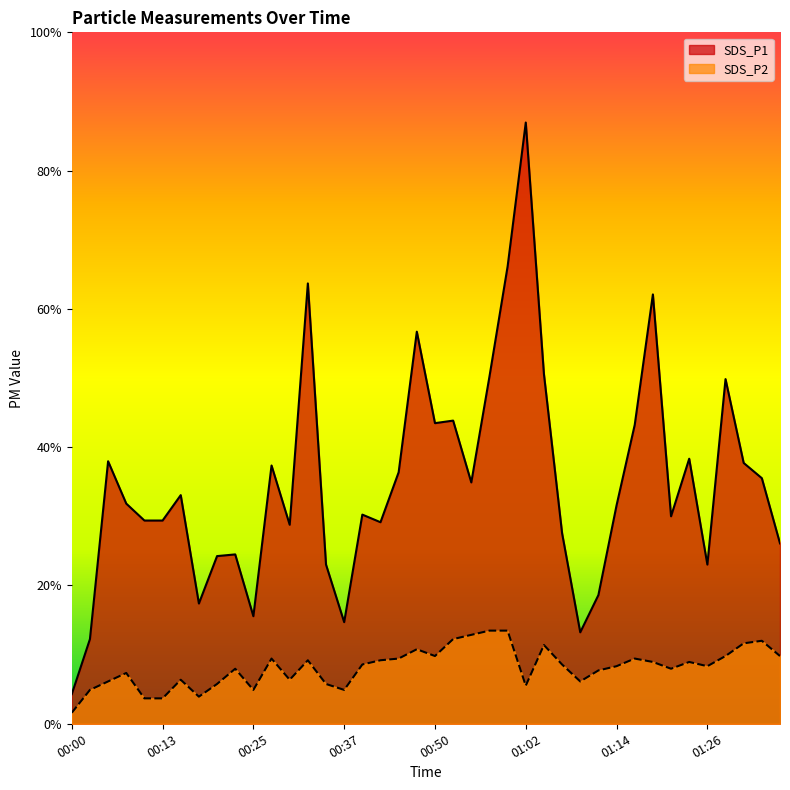

How many lines are shown in the chart?

2